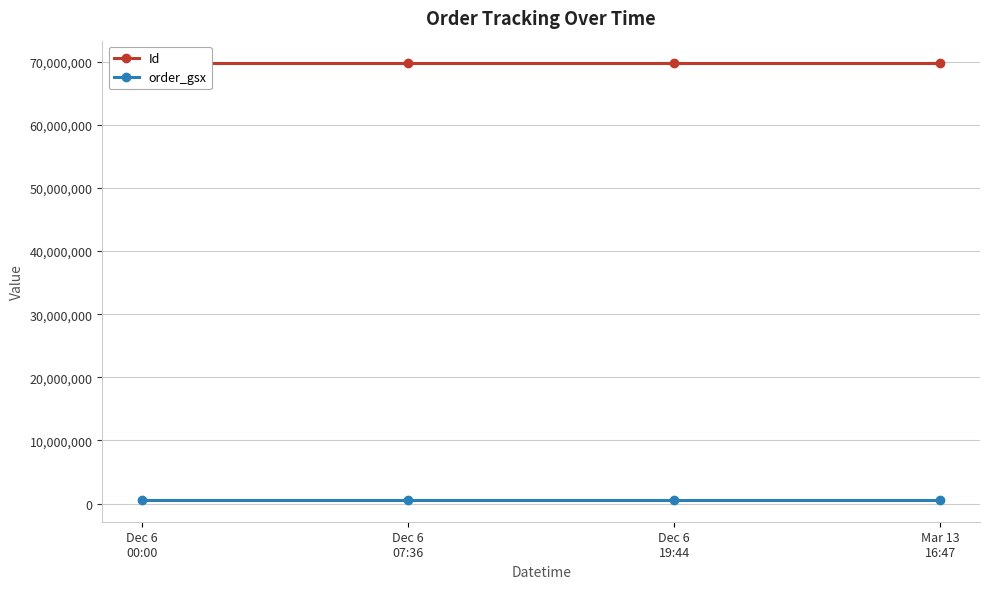

Which series has the widest spread of values?

Id